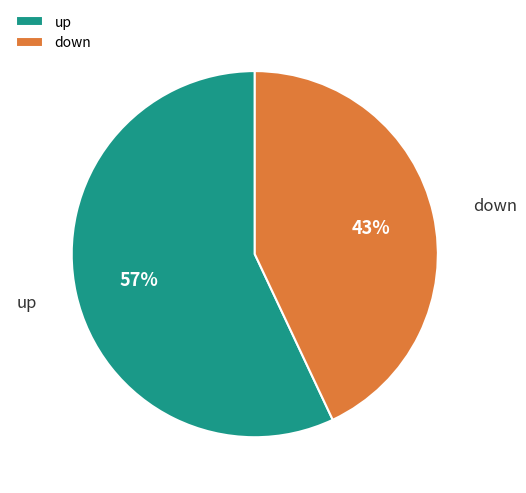

To the nearest percent, what percentage of the pie is down?

43%